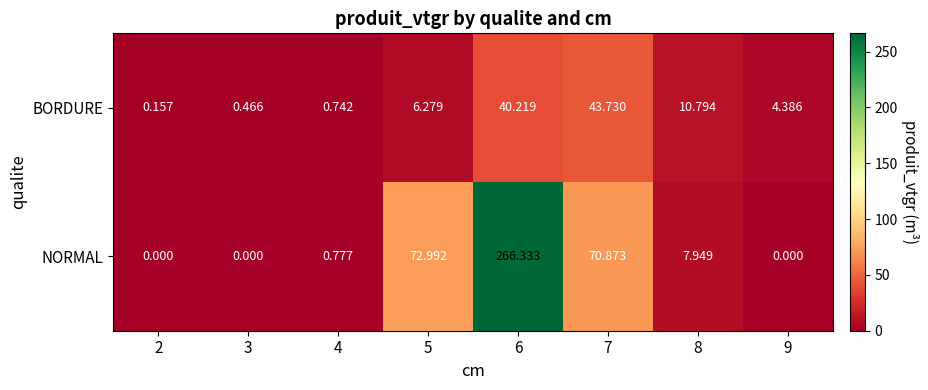

Which series has the largest total across all categories?

NORMAL